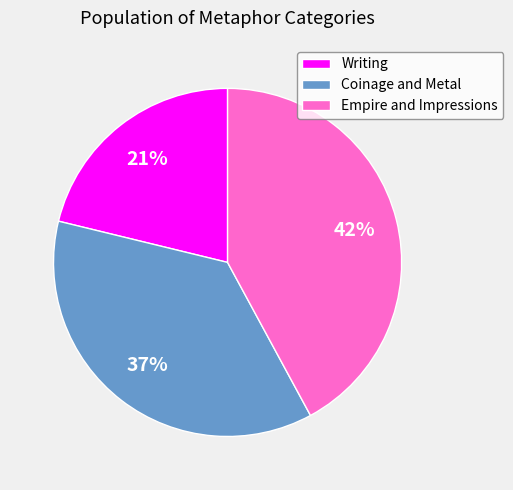

Which has a higher value, Coinage and Metal or Writing?

Coinage and Metal